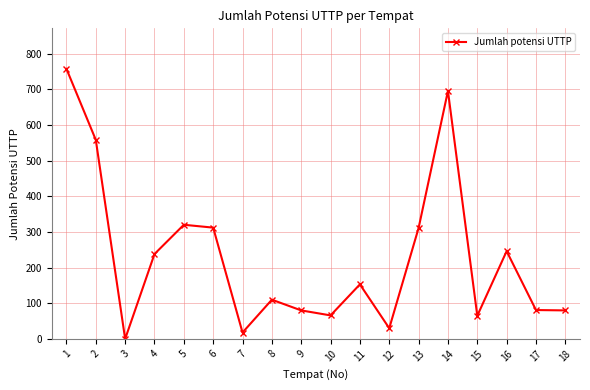

Where does the data first go above 153?

1